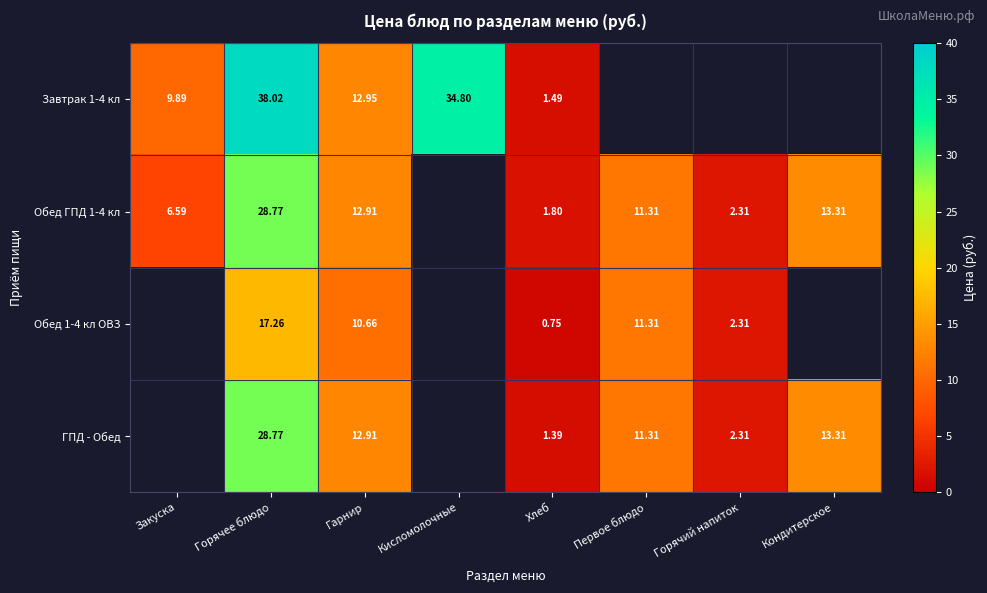

How many Обед 1-4 кл ОВЗ values are between 0 and 17?

4